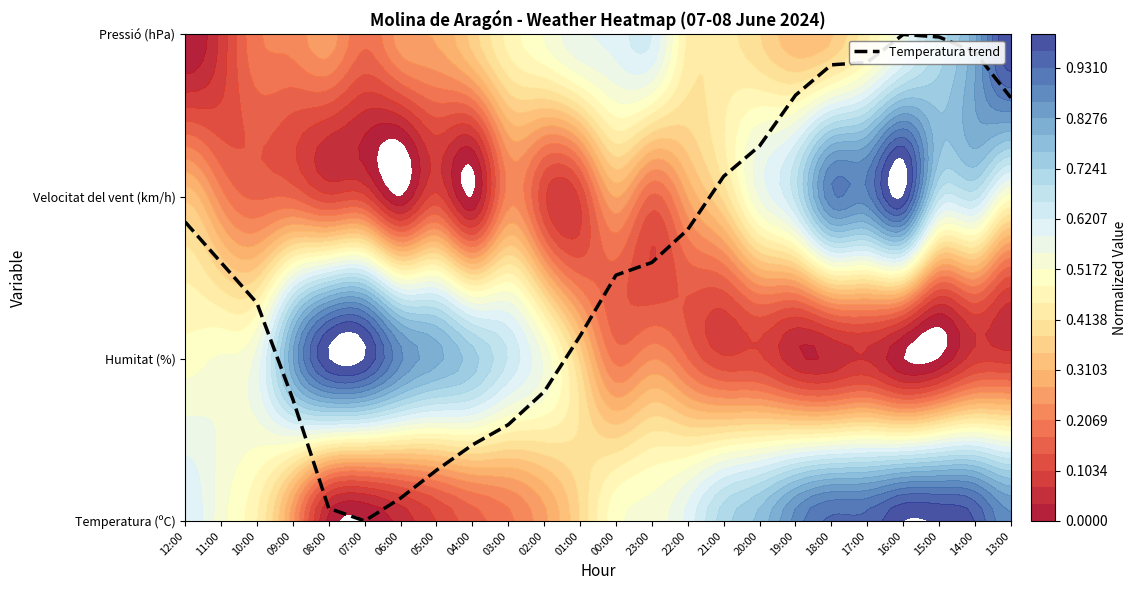

Reading left to right, extract all data points from this chart.

12:00=1.8	11:00=1.6	10:00=1.3	09:00=0.7	08:00=0.1	07:00=0.0	06:00=0.1	05:00=0.3	04:00=0.5	03:00=0.6	02:00=0.8	01:00=1.1	00:00=1.5	23:00=1.6	22:00=1.8	21:00=2.1	20:00=2.3	19:00=2.6	18:00=2.8	17:00=2.8	16:00=3.0	15:00=3.0	14:00=2.9	13:00=2.6